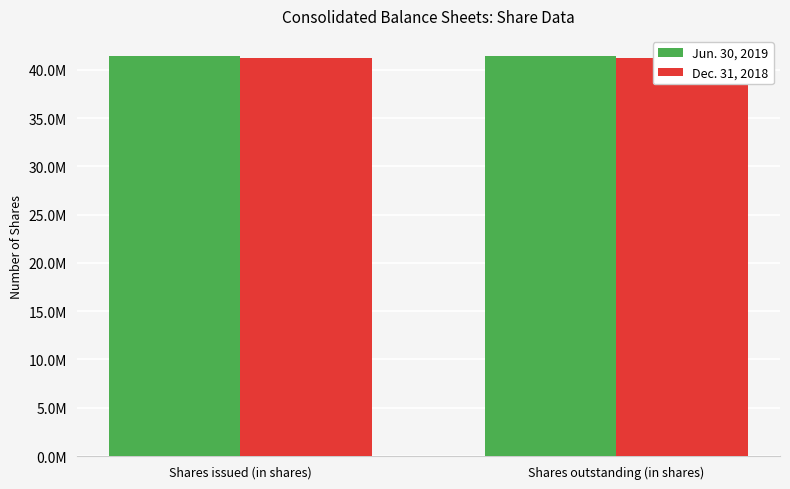

What are all the series names shown in the legend?

Jun. 30, 2019, Dec. 31, 2018